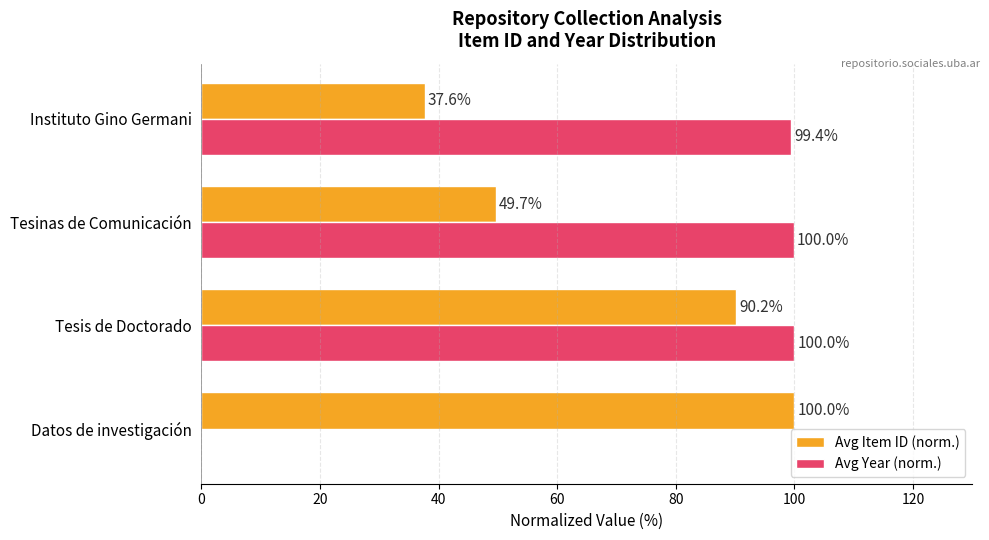

At which category is the sum across all series the highest?

Tesis de Doctorado